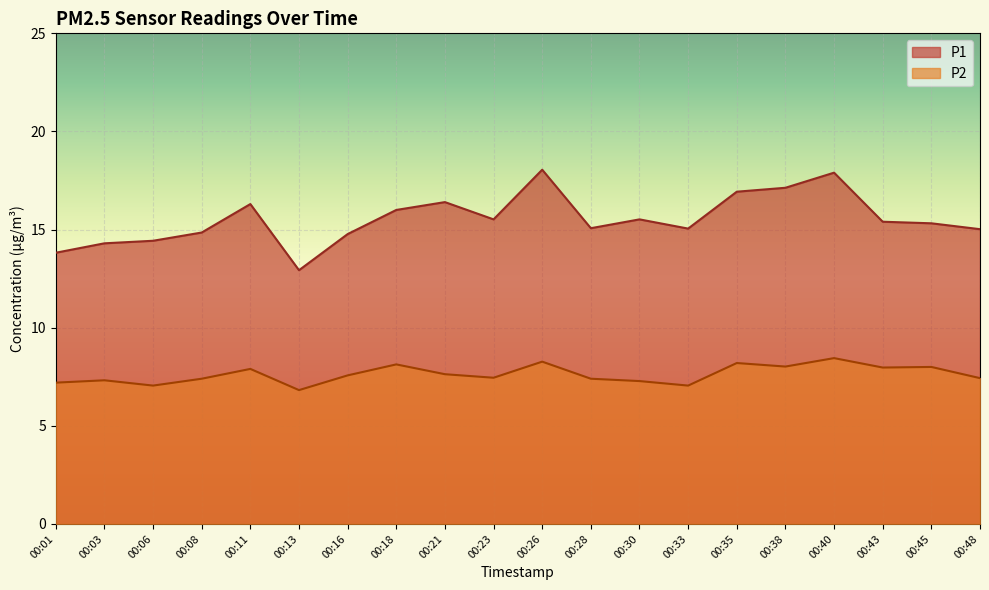

How many series are shown in this chart?

2